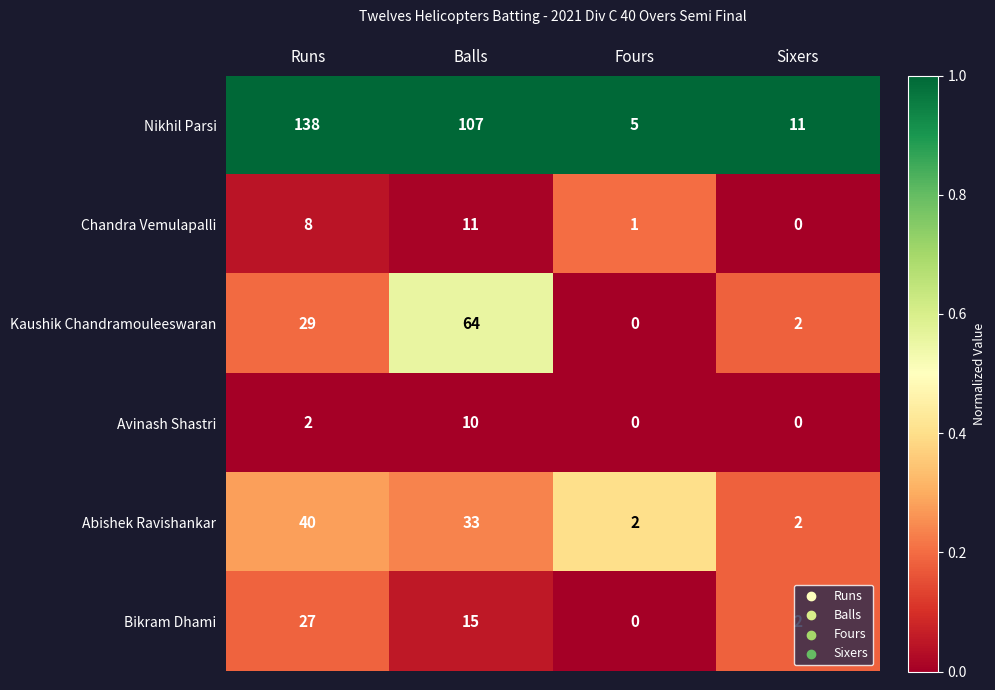

Is the value of Avinash Shastri at Balls greater than the value of Kaushik Chandramouleeswaran at Fours?

Yes